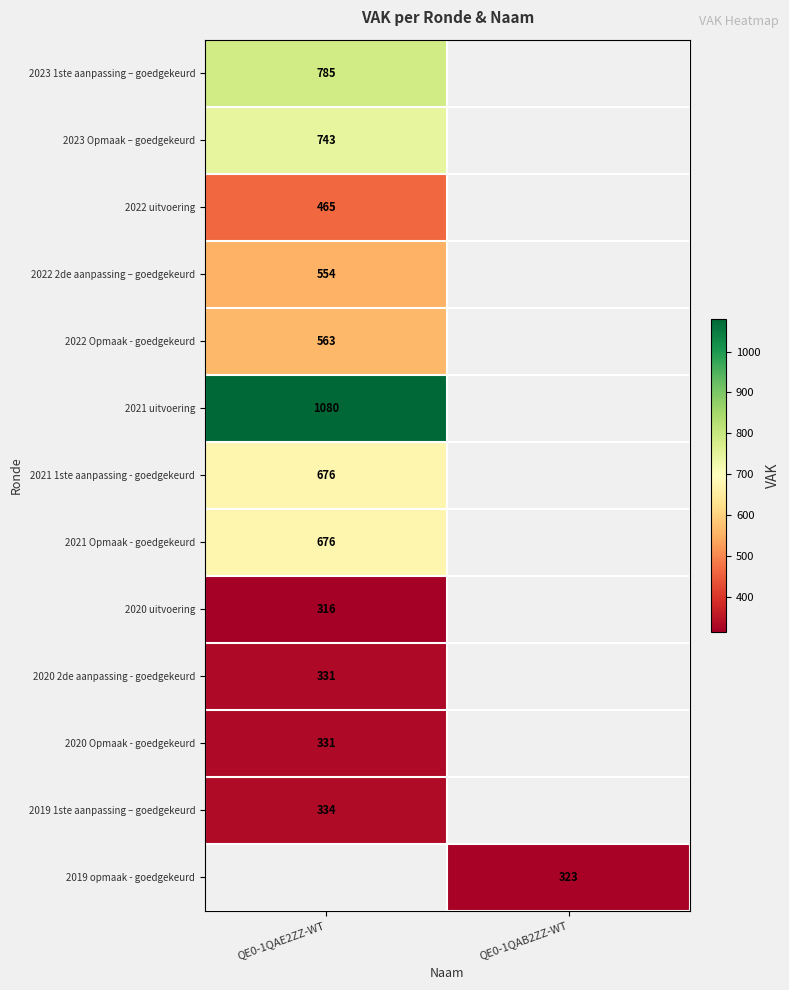

At how many categories does at least one series exceed 687?

1